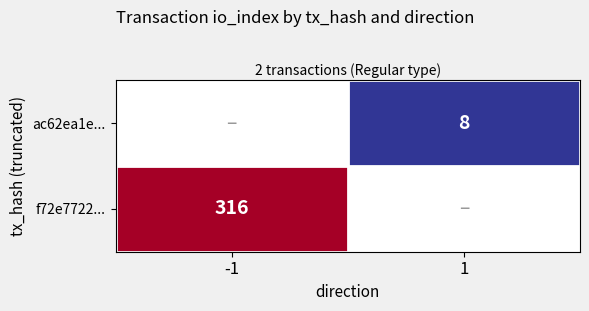

Is the value of f72e7722... at -1 greater than the value of ac62ea1e... at 1?

Yes